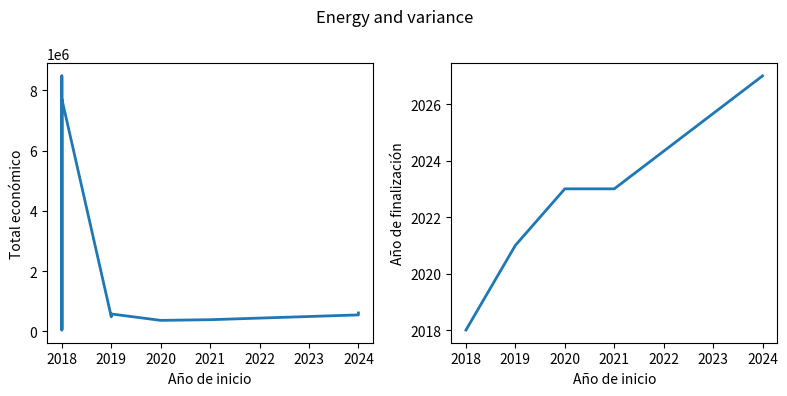

How many series are shown in this chart?

2